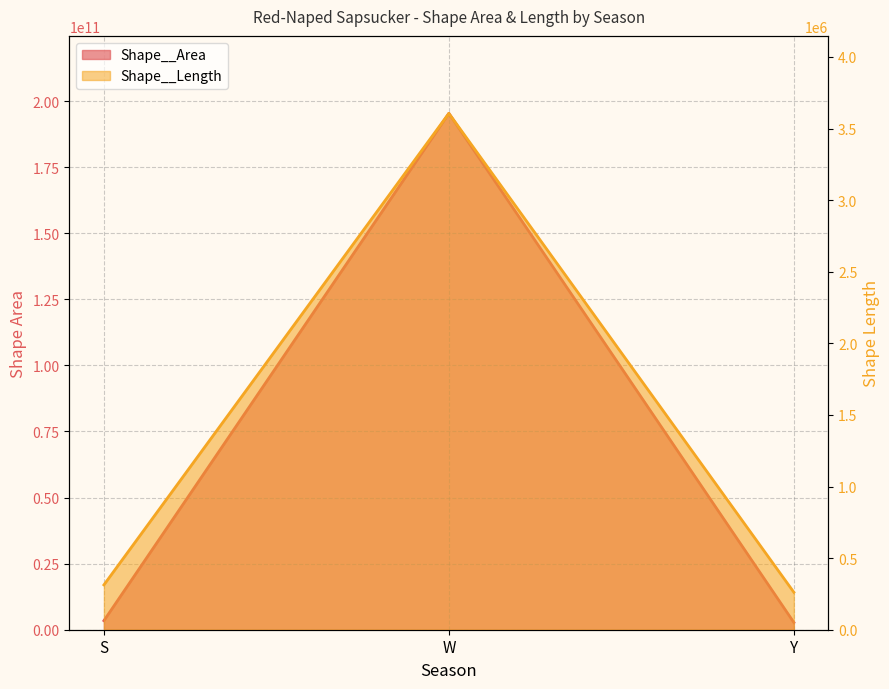

Rank the categories by Shape__Length value from lowest to highest.

Y, S, W